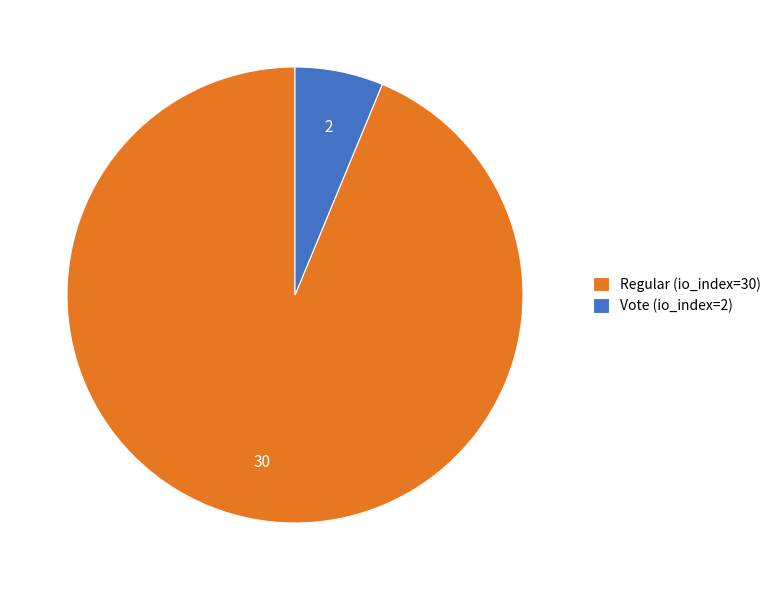

Combined, do Regular (io_index=30) and Vote (io_index=2) account for over 50%?

Yes